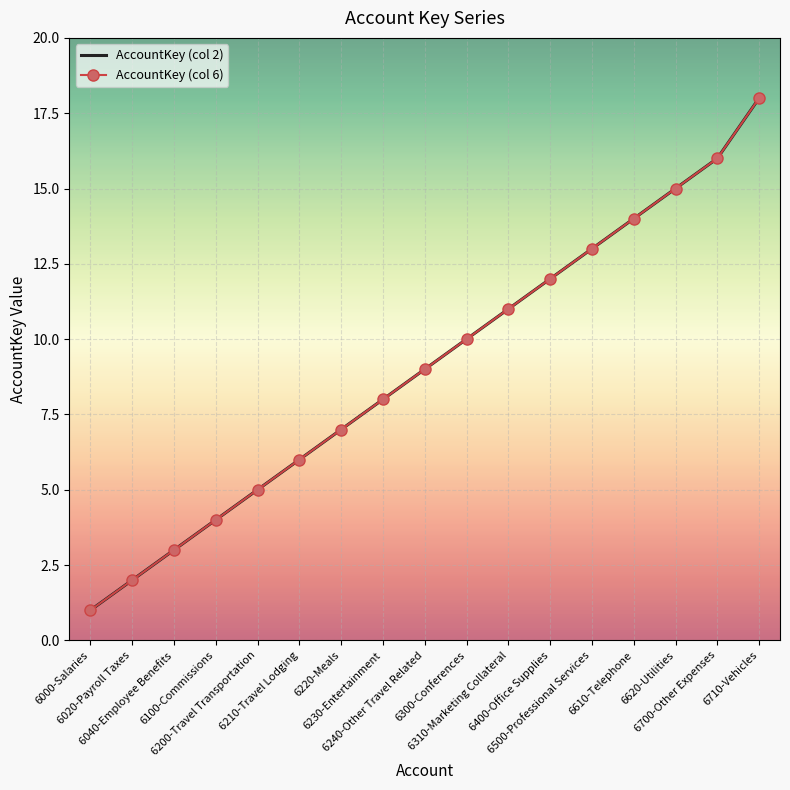

What is the difference between the maximum and minimum values in the AccountKey (col 6) series?

17